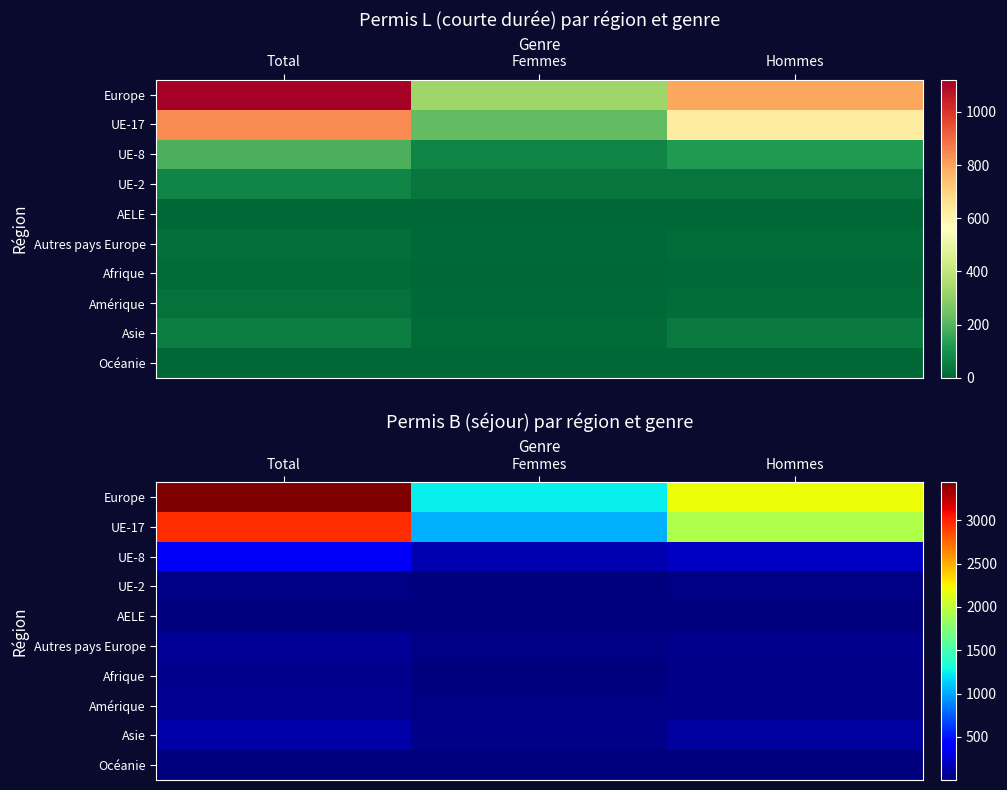

At Femmes, list the series in order from smallest to largest.

Océanie, AELE, UE-2, Afrique, Amérique, Autres pays Europe, Asie, UE-8, UE-17, Europe